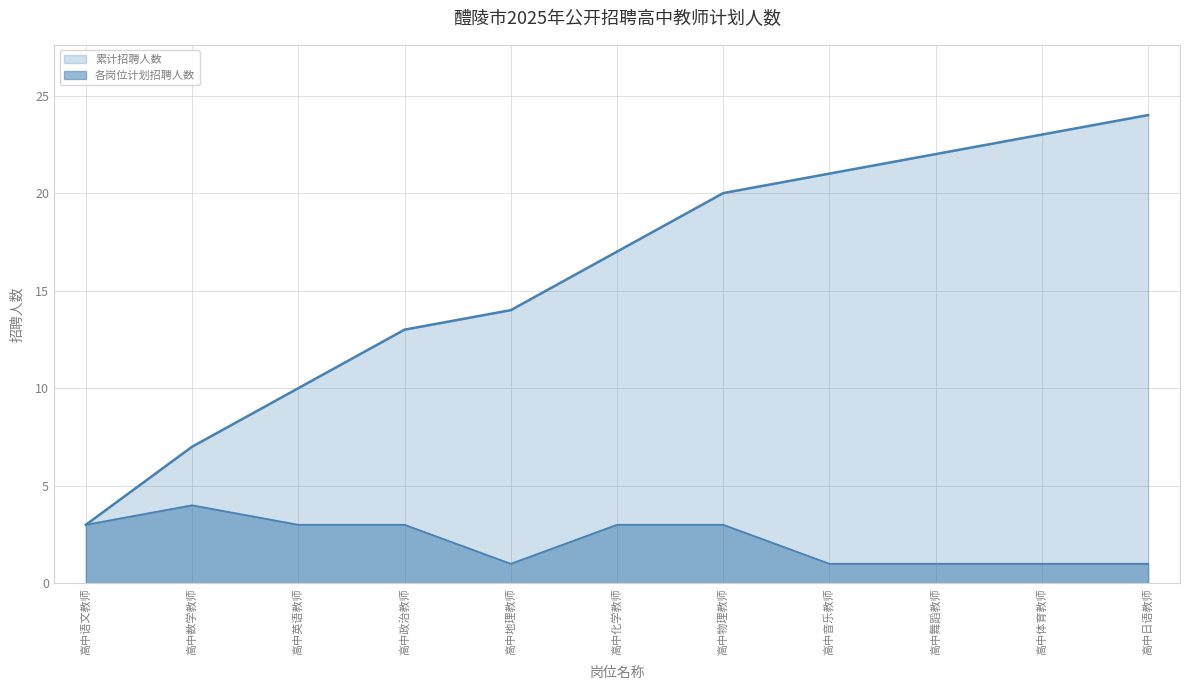

In 计划招聘人数, how many points are higher than both neighbors (excluding endpoints)?

1